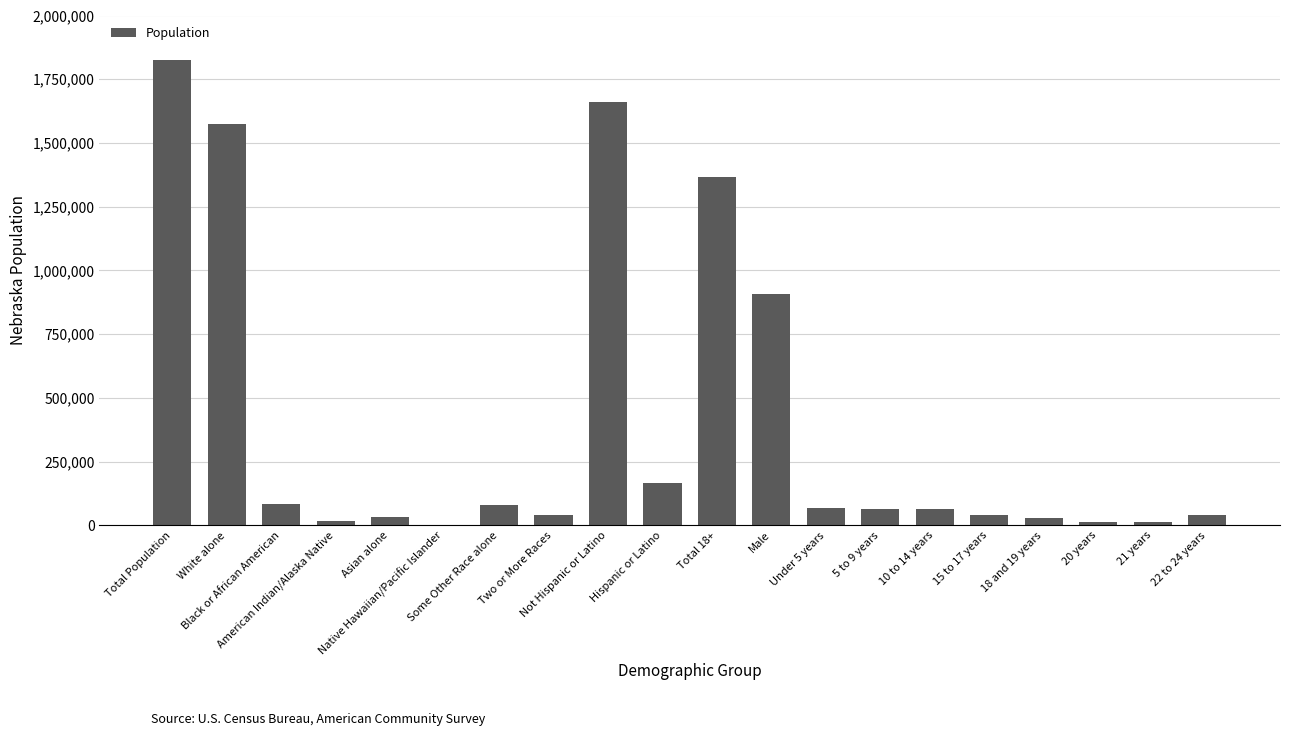

What is the minimum value shown in the chart?

1279